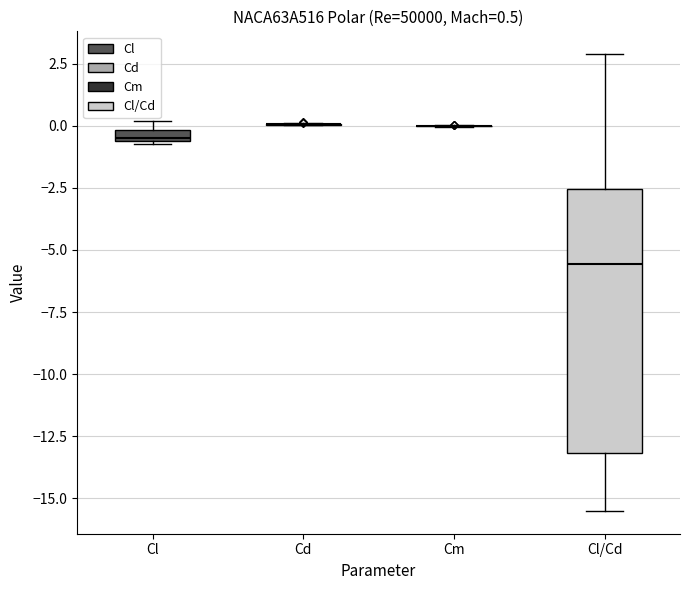

Comparing the boxes themselves (not the whiskers), which one is the tallest?

Cl/Cd